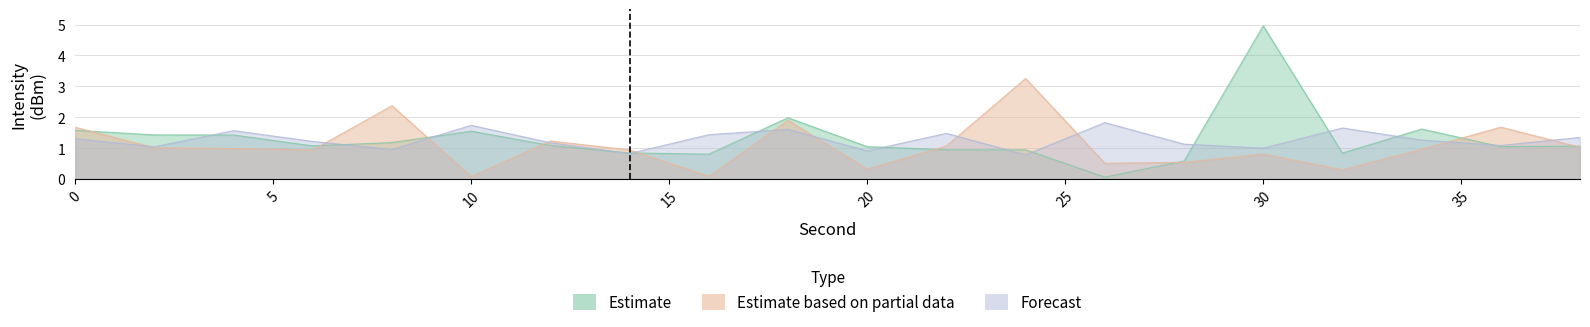

How many intersections are there between Forecast and Estimate?

13